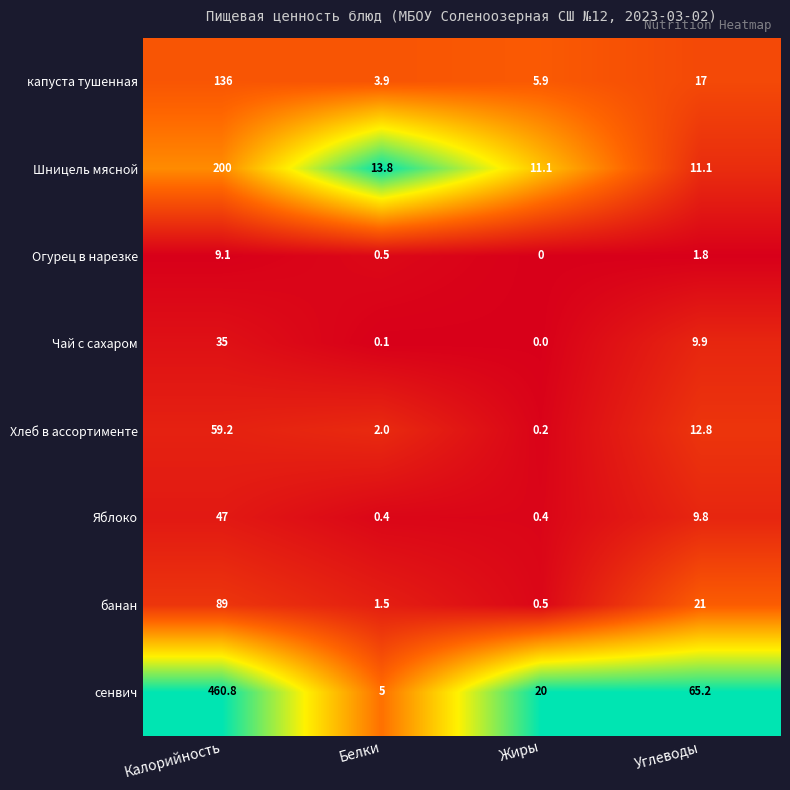

At which label does капуста тушенная first exceed 17?

Калорийность